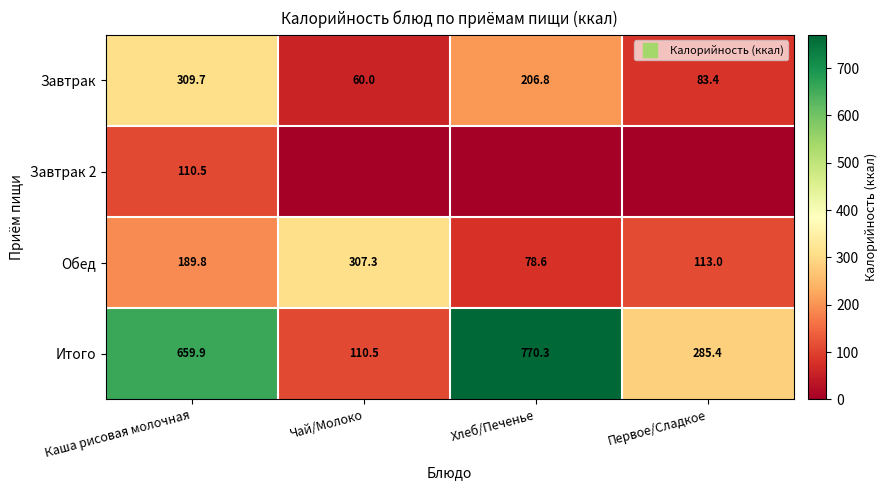

What is the sum of all Завтрак 2 values?

110.5